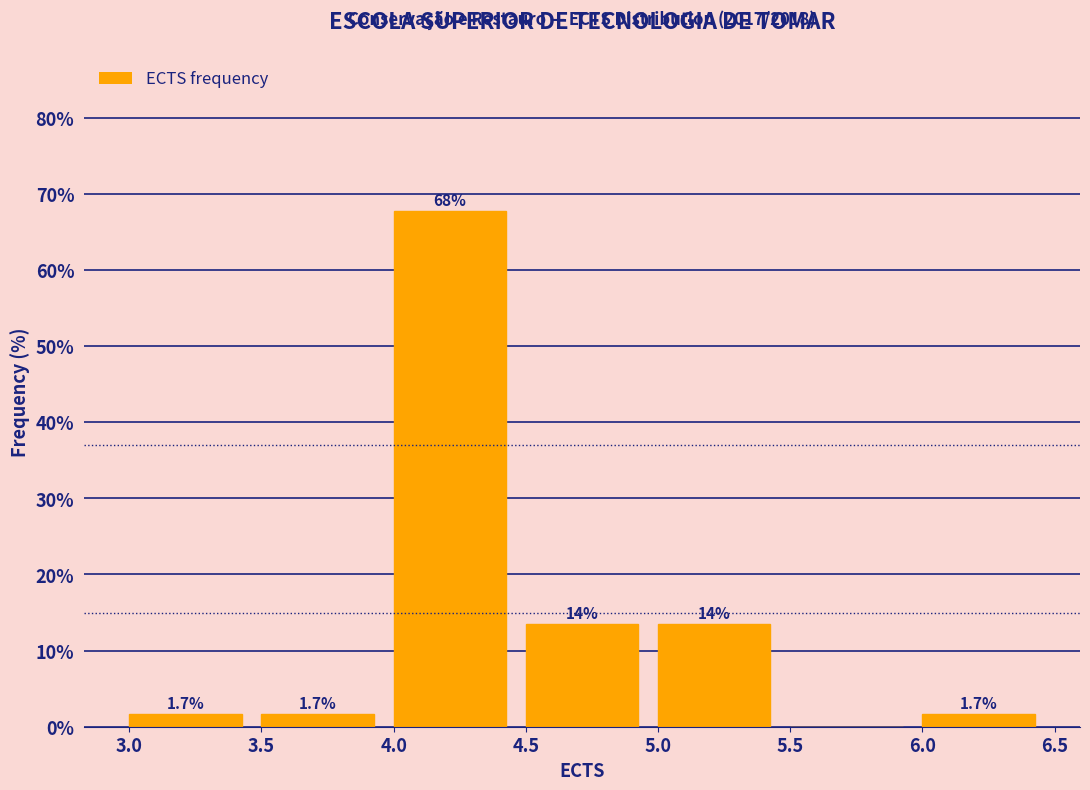

Which range on the x-axis has the tallest bar?

4.0 to 4.5